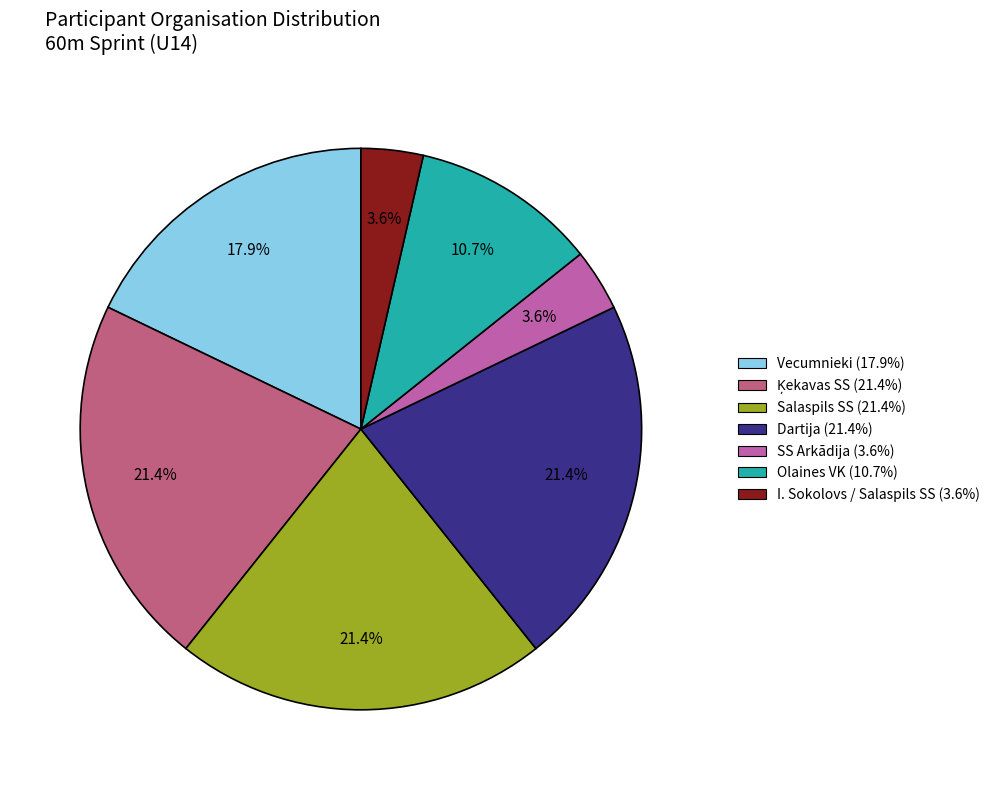

How many segments does this pie chart have?

7